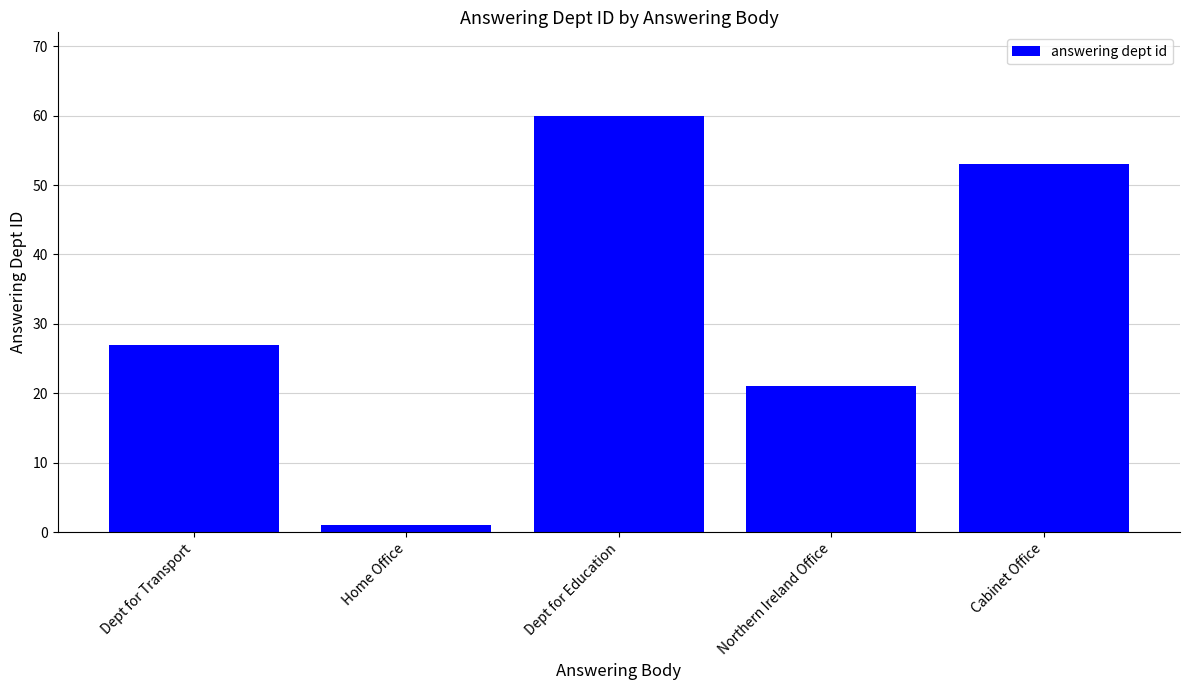

What is the maximum value shown in the chart?

60